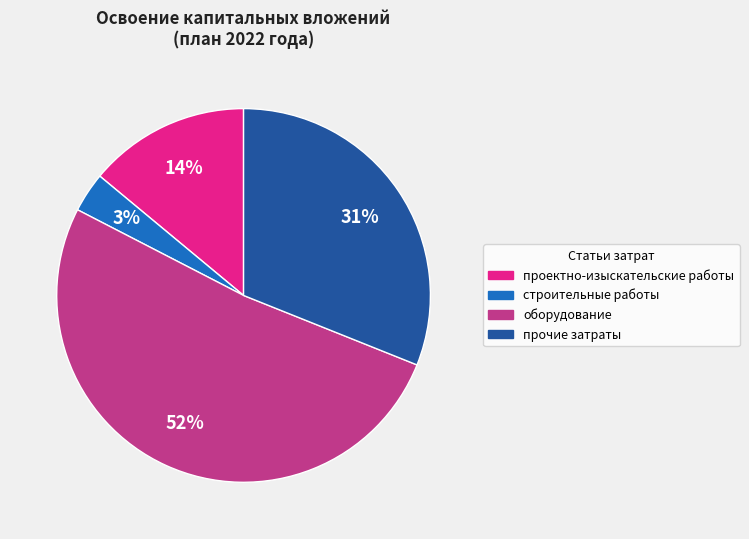

How many slices are in this pie chart?

4